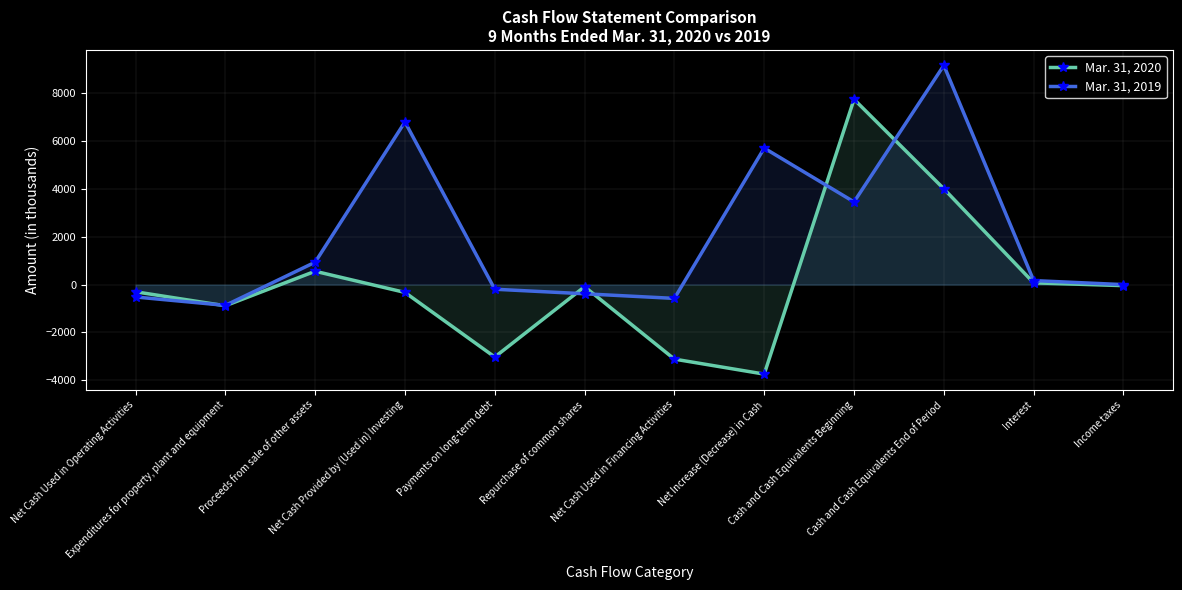

What is the label of the 8th point from the right?

Payments on long-term debt